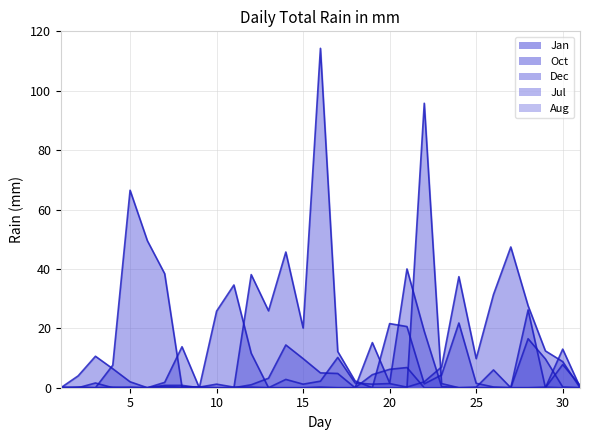

After their last crossing, which series has the higher values: Jan or Oct?

Oct